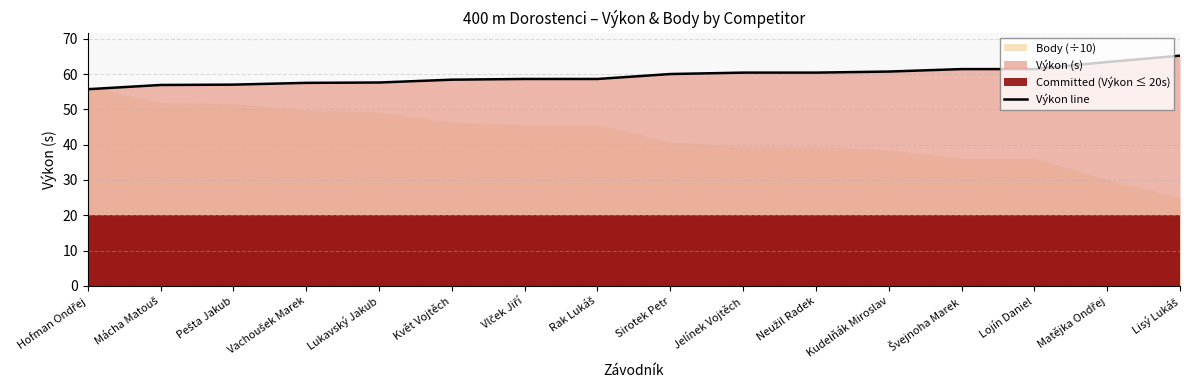

Reading left to right, list all the values displayed in this chart.

Hofman Ondřej=55.7	Mácha Matouš=56.9	Pešta Jakub=57.0	Vachoušek Marek=57.5	Lukavský Jakub=57.6	Květ Vojtěch=58.4	Vlček Jiří=58.6	Rak Lukáš=58.6	Sirotek Petr=60.0	Jelínek Vojtěch=60.4	Neužil Radek=60.4	Kudelňák Miroslav=60.7	Švejnoha Marek=61.4	Lojín Daniel=61.4	Matějka Ondřej=63.4	Lisý Lukáš=65.2